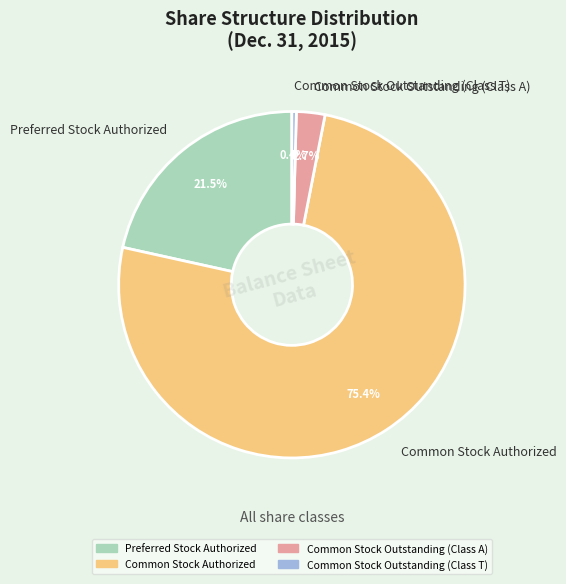

To the nearest percent, what is the difference between the Preferred Stock Authorized and Common Stock Outstanding (Class T) slice percentages?

21%